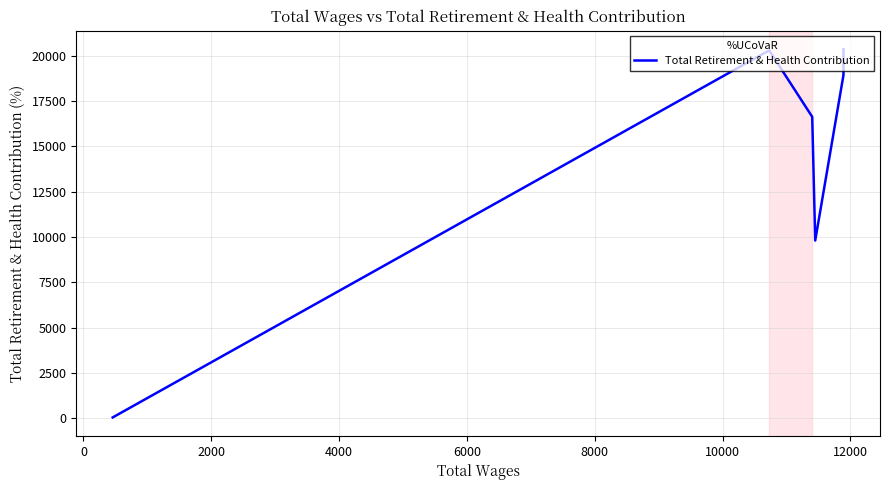

How many points are higher than both their immediate neighbors (excluding endpoints)?

1